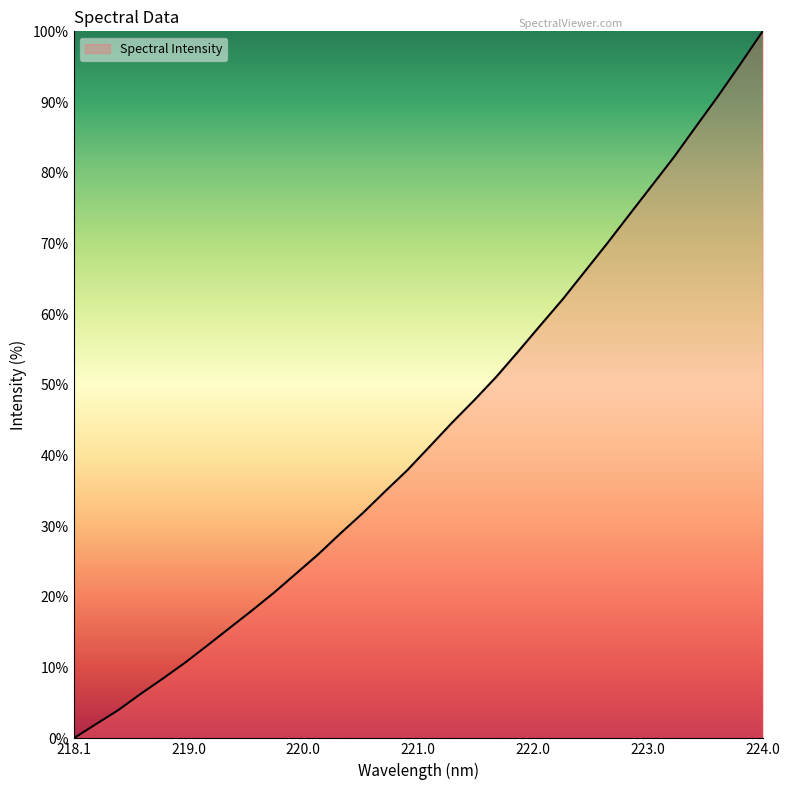

What is the difference between the maximum and minimum values?

100.0